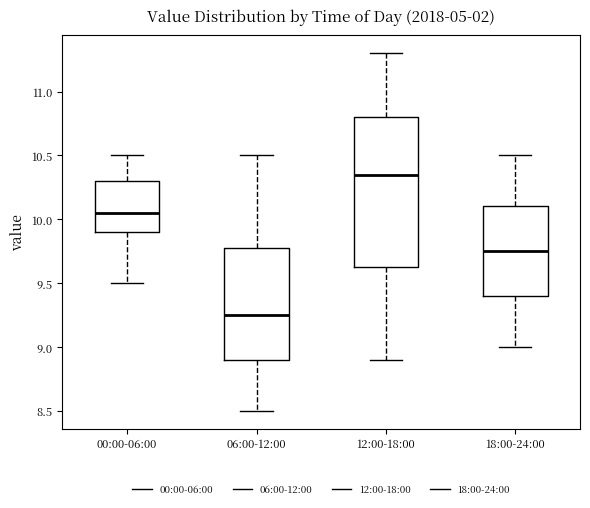

Reading left to right, read every box against the y-axis: the position of its median line, the range the box covers, and the ends of its whiskers. The values are not printed on the chart, so give them approximately, as read against the axis.

00:00-06:00: median 10.05, box 9.90 to 10.30, whiskers 9.50 to 10.50
06:00-12:00: median 9.25, box 8.90 to 9.80, whiskers 8.50 to 10.50
12:00-18:00: median 10.35, box 9.65 to 10.80, whiskers 8.90 to 11.30
18:00-24:00: median 9.75, box 9.40 to 10.10, whiskers 9.00 to 10.50